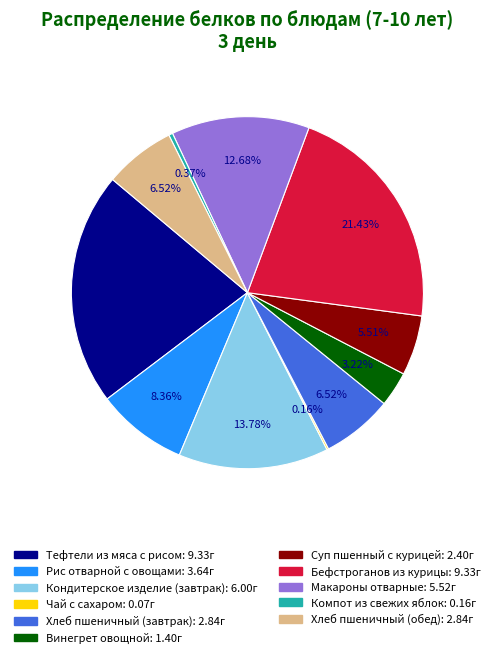

Which has a higher value, Хлеб пшеничный (обед) or Тефтели из мяса с рисом?

Тефтели из мяса с рисом